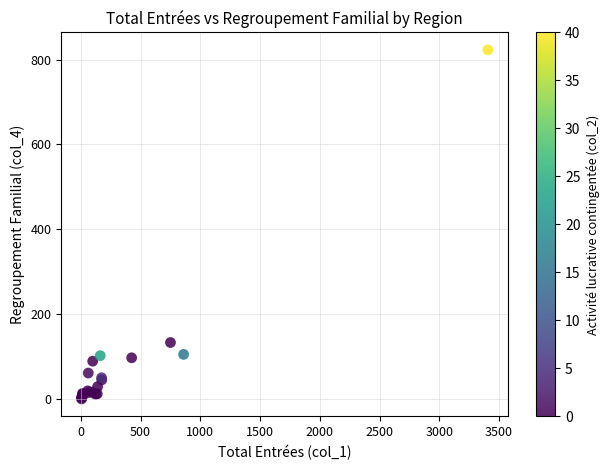

What Y value in the scatter plot is closest to 411?

133